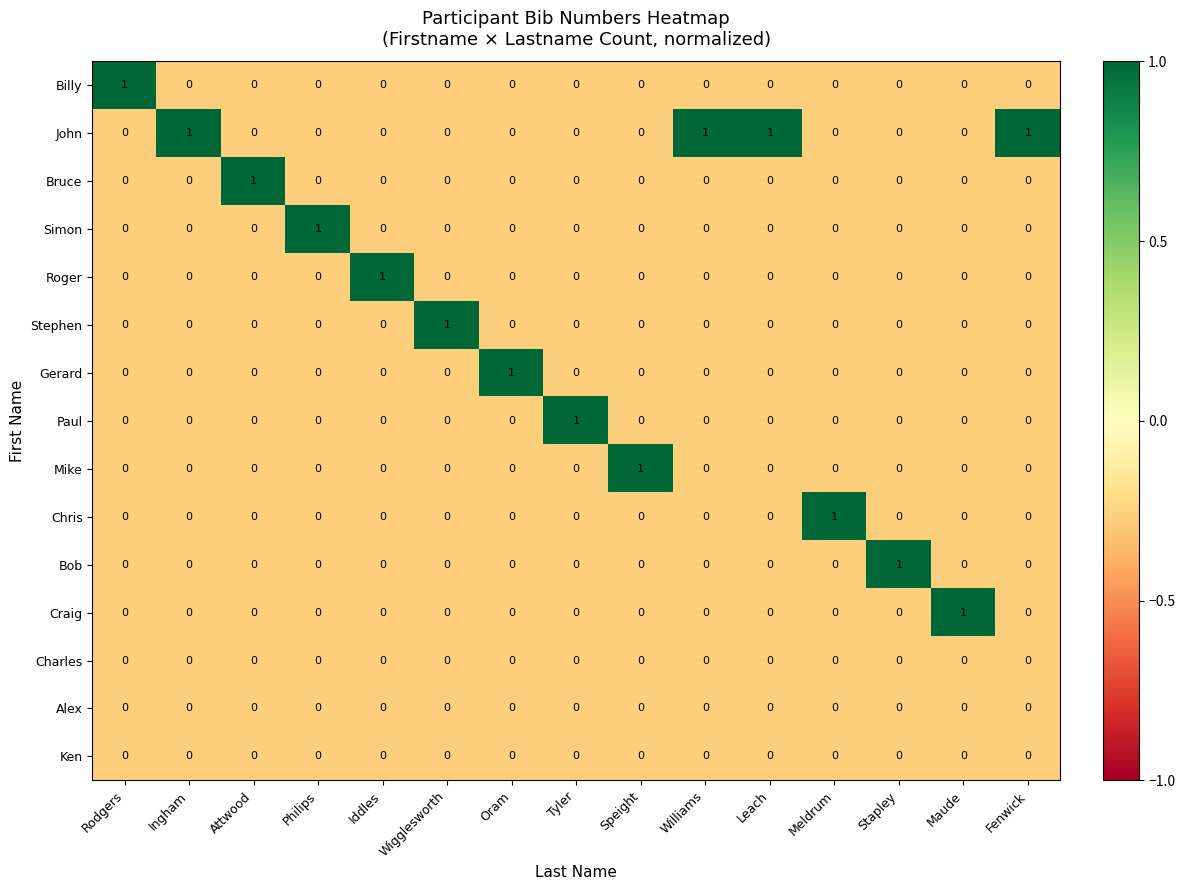

How many series are shown in this chart?

15